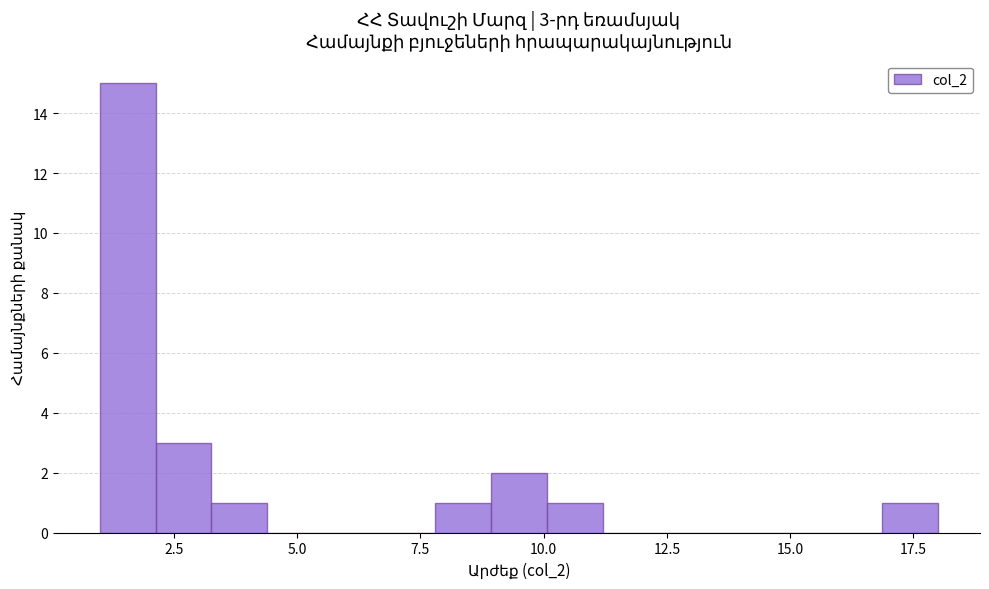

Around what value on the x-axis is the tallest bar? Give the approximate position of its centre, as read against the axis.

1.5